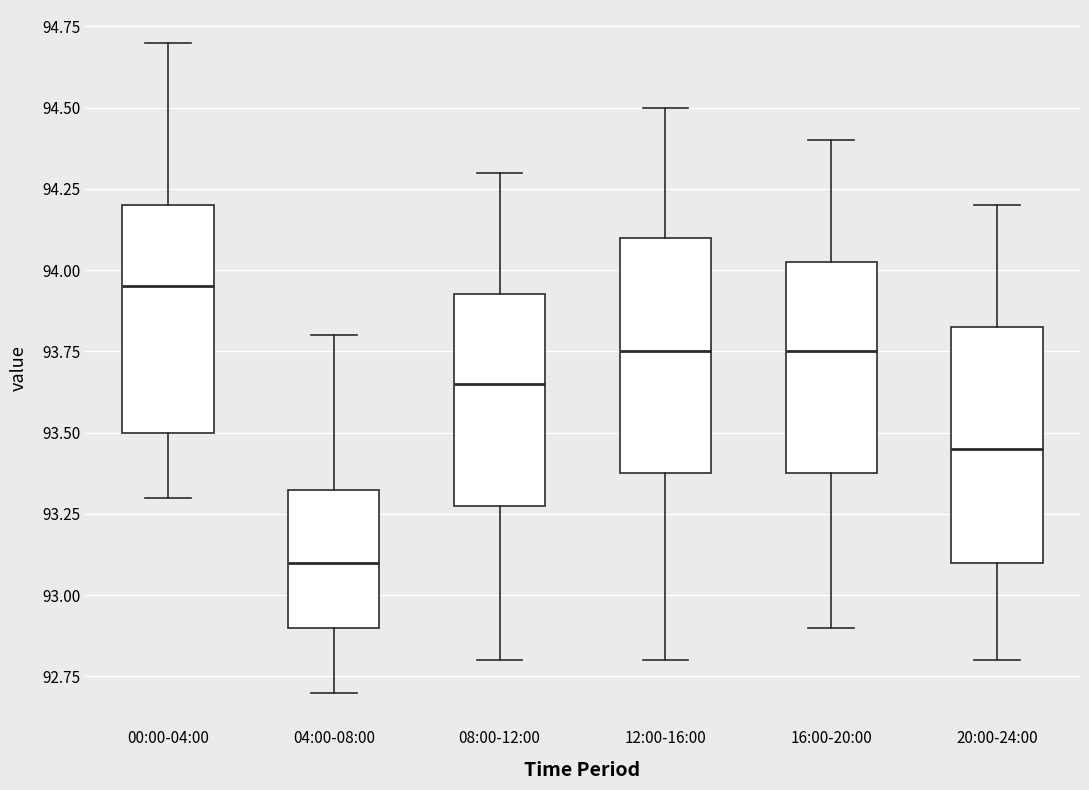

Reading left to right, transcribe this box plot: for each box, give where its median line is, the range the box spans, and where its two whiskers end, as read against the y-axis. The values are not printed on the chart, so give them approximately, as read against the axis.

00:00-04:00: median 93.95, box 93.50 to 94.20, whiskers 93.30 to 94.70
04:00-08:00: median 93.10, box 92.90 to 93.35, whiskers 92.70 to 93.80
08:00-12:00: median 93.65, box 93.30 to 93.95, whiskers 92.80 to 94.30
12:00-16:00: median 93.75, box 93.40 to 94.10, whiskers 92.80 to 94.50
16:00-20:00: median 93.75, box 93.40 to 94.05, whiskers 92.90 to 94.40
20:00-24:00: median 93.45, box 93.10 to 93.85, whiskers 92.80 to 94.20